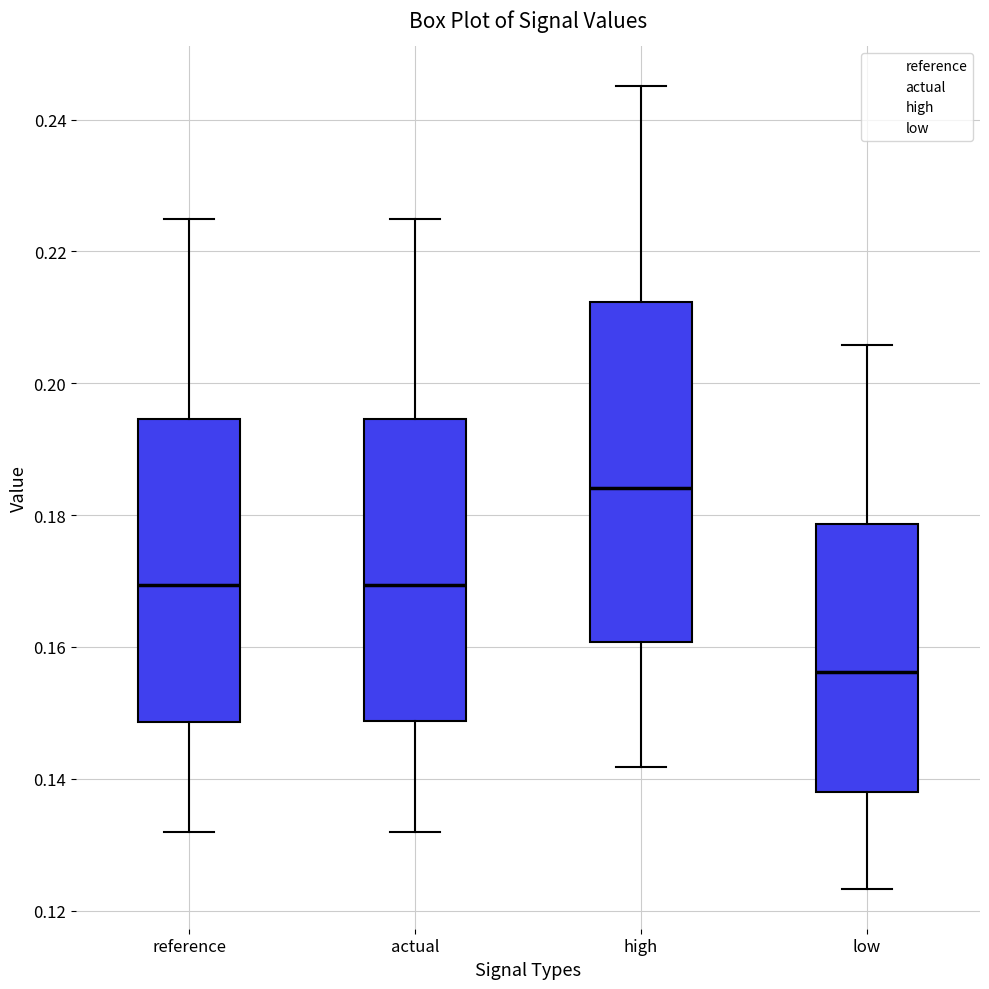

Where is the upper edge of the box for reference on the y-axis? The values are not printed on the chart, so give them approximately, as read against the axis.

0.194